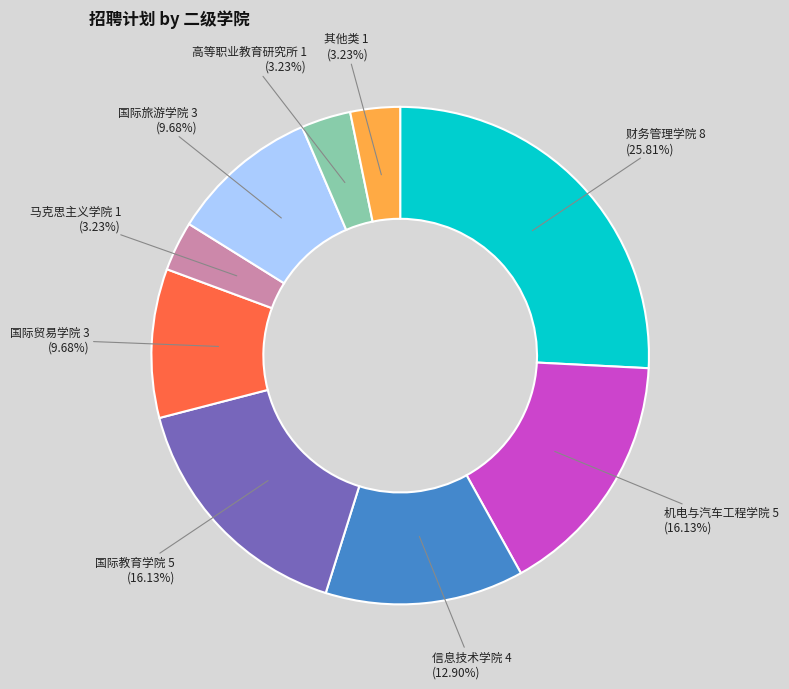

To the nearest percent, what is the combined percentage of 高等职业教育研究所 and 其他类?

6%